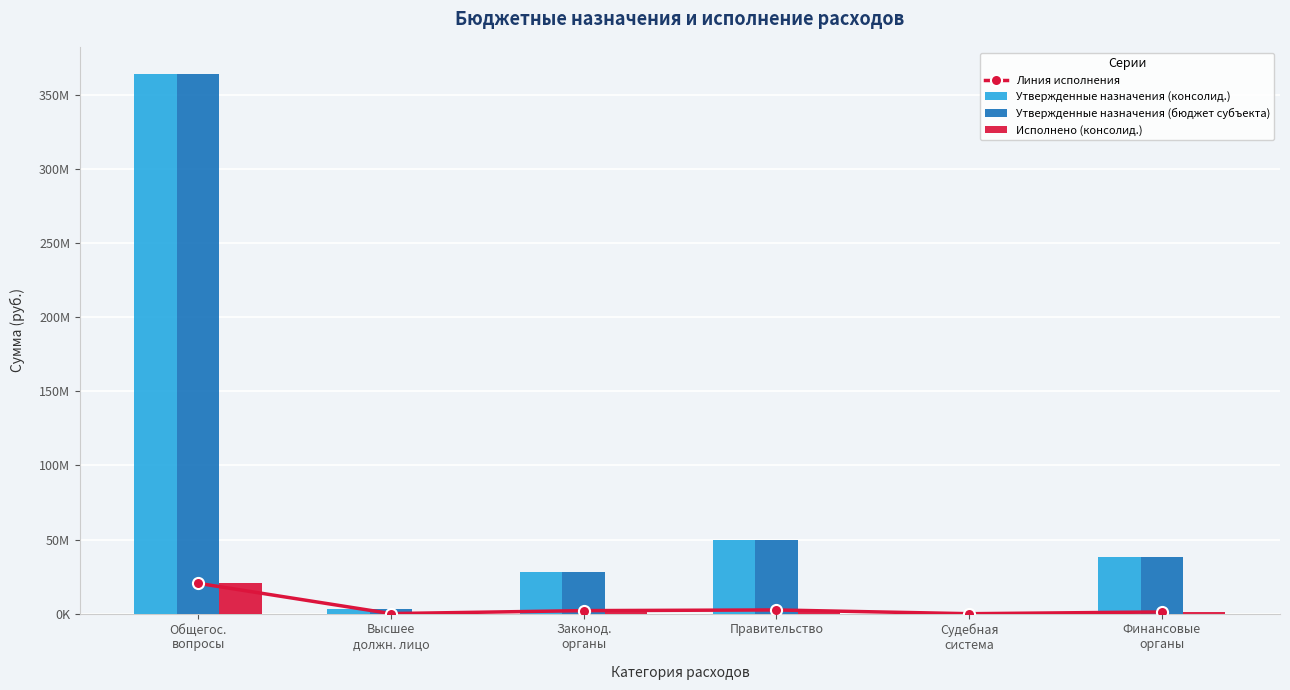

What is the value of the Утвержденные назначения (бюджет субъекта) bar at the 6th from the left?

38145400.0